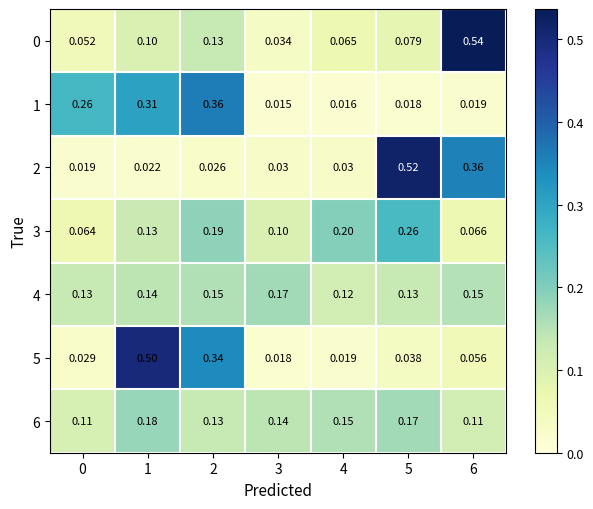

Is the value of 1 at 6 greater than the value of 5 at 1?

No